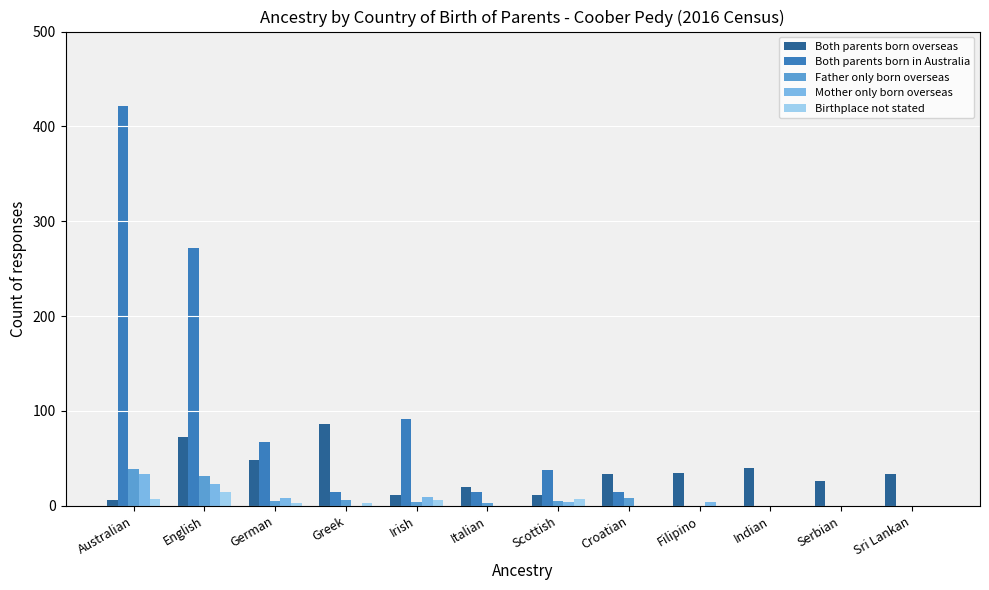

What is the sum of all Both parents born overseas values?

423